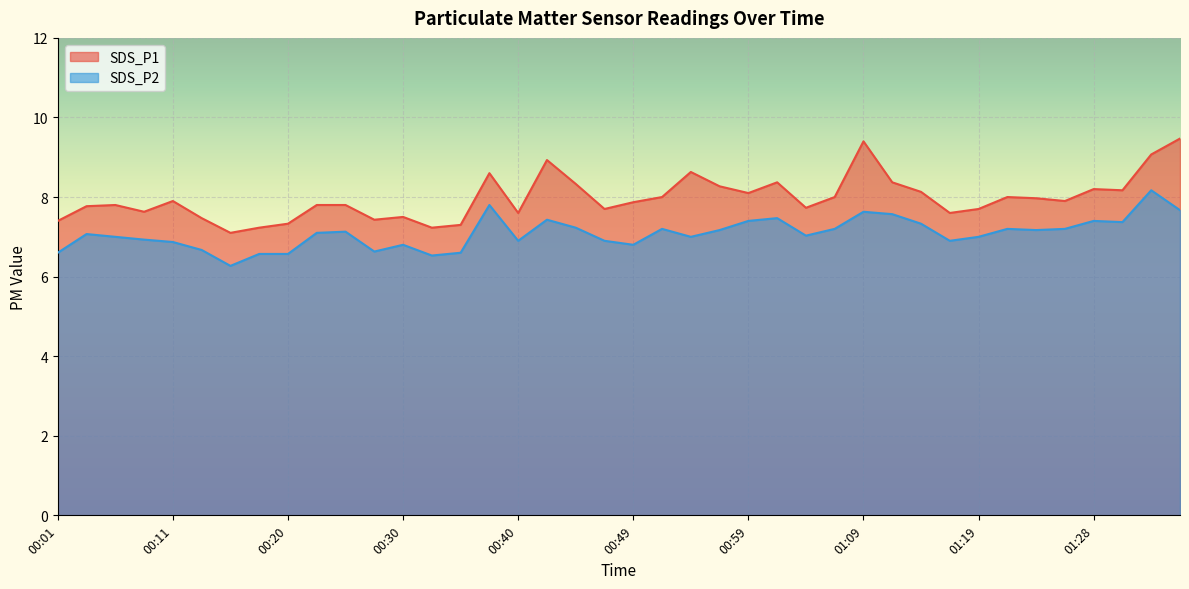

Reading right to left, extract all data points from this chart.

SDS_P1: 01:36=9.5	01:33=9.1	01:31=8.2	01:28=8.2	01:26=7.9	01:24=8.0	01:21=8.0	01:19=7.7	01:16=7.6	01:14=8.1	01:11=8.4	01:09=9.4	01:06=8.0	01:04=7.7	01:02=8.4	00:59=8.1	00:57=8.3	00:54=8.6	00:52=8.0	00:49=7.9	00:47=7.7	00:45=8.3	00:42=8.9	00:40=7.6	00:37=8.6	00:35=7.3	00:32=7.2	00:30=7.5	00:28=7.4	00:25=7.8	00:23=7.8	00:20=7.3	00:18=7.2	00:15=7.1	00:13=7.5	00:11=7.9	00:08=7.6	00:06=7.8	00:03=7.8	00:01=7.4
SDS_P2: 01:36=7.7	01:33=8.2	01:31=7.4	01:28=7.4	01:26=7.2	01:24=7.2	01:21=7.2	01:19=7.0	01:16=6.9	01:14=7.3	01:11=7.6	01:09=7.6	01:06=7.2	01:04=7.0	01:02=7.5	00:59=7.4	00:57=7.2	00:54=7.0	00:52=7.2	00:49=6.8	00:47=6.9	00:45=7.2	00:42=7.4	00:40=6.9	00:37=7.8	00:35=6.6	00:32=6.5	00:30=6.8	00:28=6.6	00:25=7.1	00:23=7.1	00:20=6.6	00:18=6.6	00:15=6.3	00:13=6.7	00:11=6.9	00:08=6.9	00:06=7.0	00:03=7.1	00:01=6.6